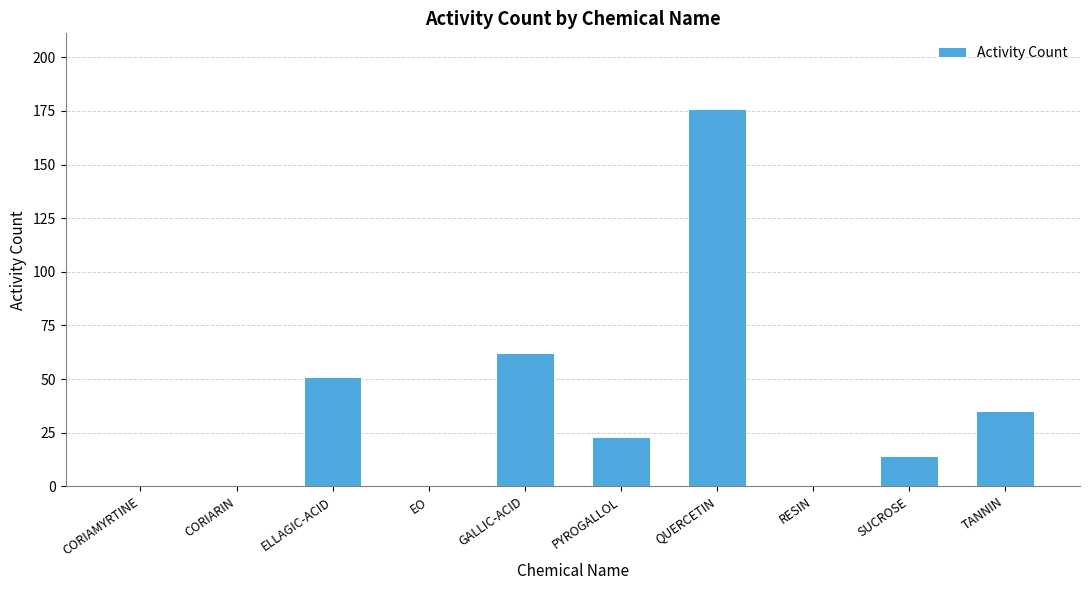

Reading left to right, extract all data points from this chart.

0	0	51	0	62	23	176	0	14	35